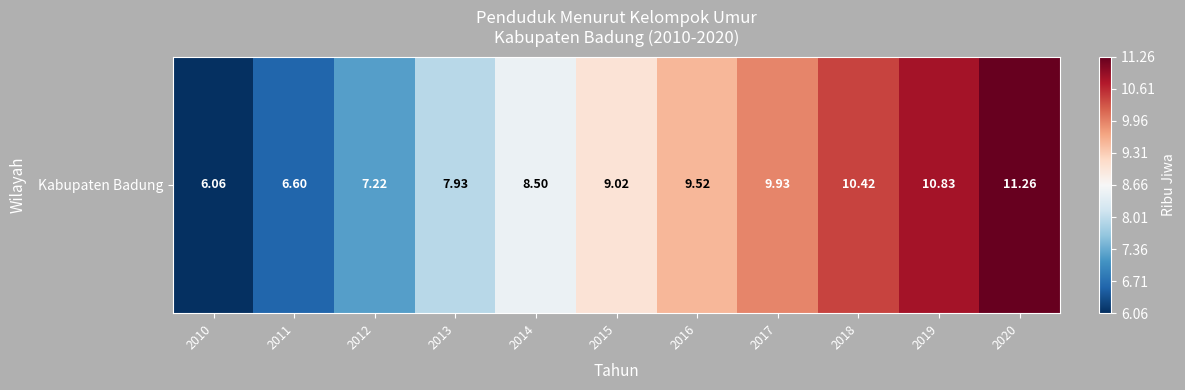

List the labels in order of value, largest first.

2020, 2019, 2018, 2017, 2016, 2015, 2014, 2013, 2012, 2011, 2010